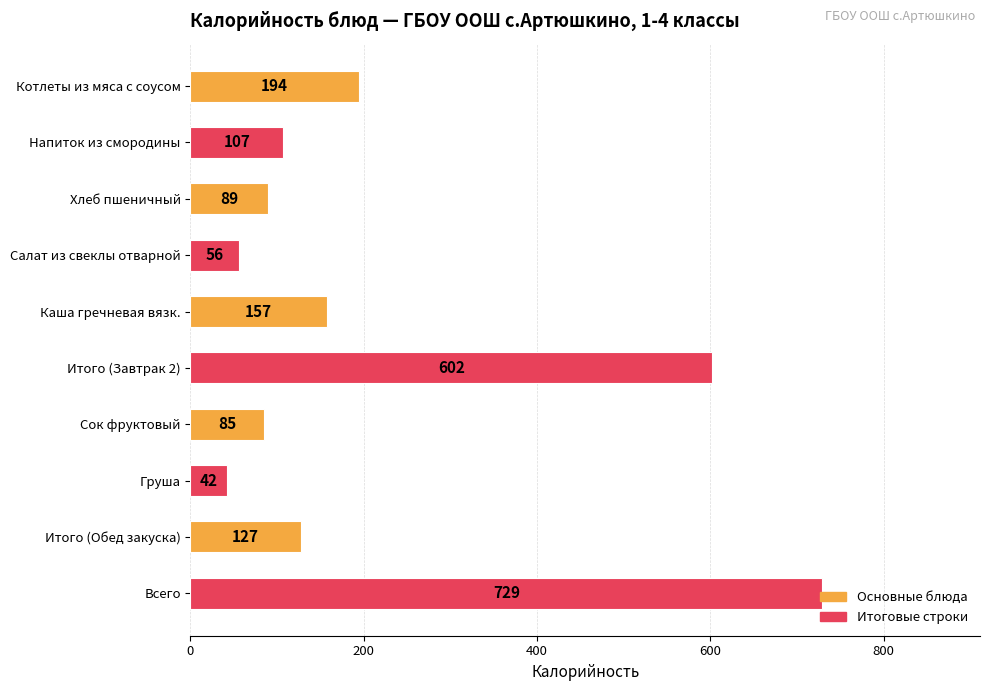

How many bars are there in total?

10